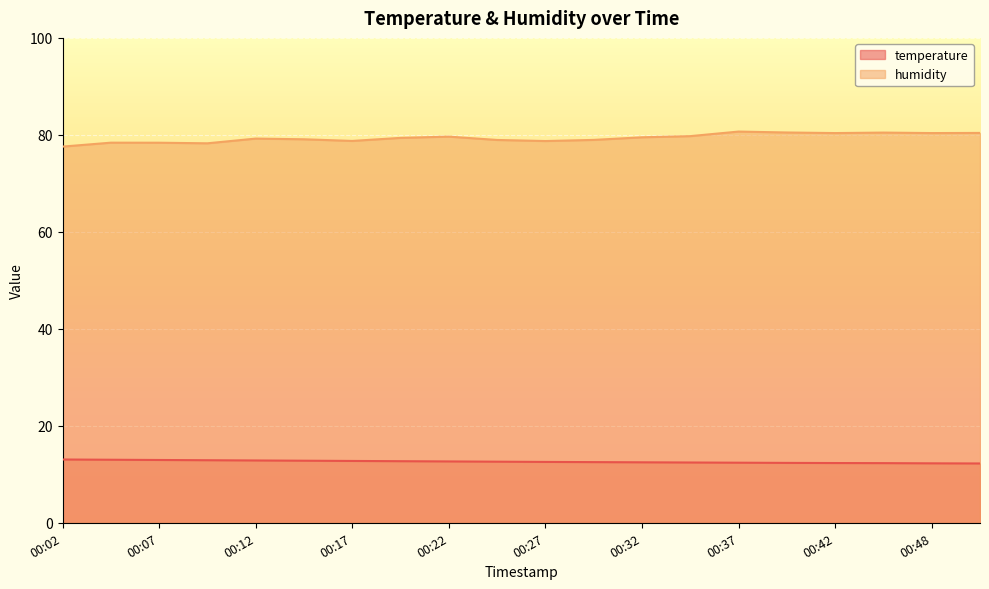

Reading left to right, what are all the values shown in this chart?

temperature: 00:02=13.1	00:04=13.0	00:07=12.9	00:09=12.9	00:12=12.8	00:15=12.8	00:17=12.8	00:20=12.7	00:22=12.7	00:25=12.6	00:27=12.6	00:30=12.5	00:32=12.5	00:35=12.4	00:37=12.4	00:40=12.3	00:42=12.3	00:45=12.3	00:48=12.3	00:50=12.2
humidity: 00:02=77.6	00:04=78.4	00:07=78.4	00:09=78.3	00:12=79.2	00:15=79.1	00:17=78.8	00:20=79.4	00:22=79.6	00:25=79.0	00:27=78.7	00:30=79.0	00:32=79.5	00:35=79.7	00:37=80.7	00:40=80.5	00:42=80.4	00:45=80.5	00:48=80.4	00:50=80.4